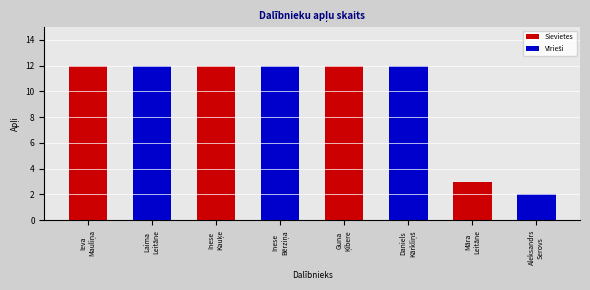

What is the value of the 7th bar from the left?

3